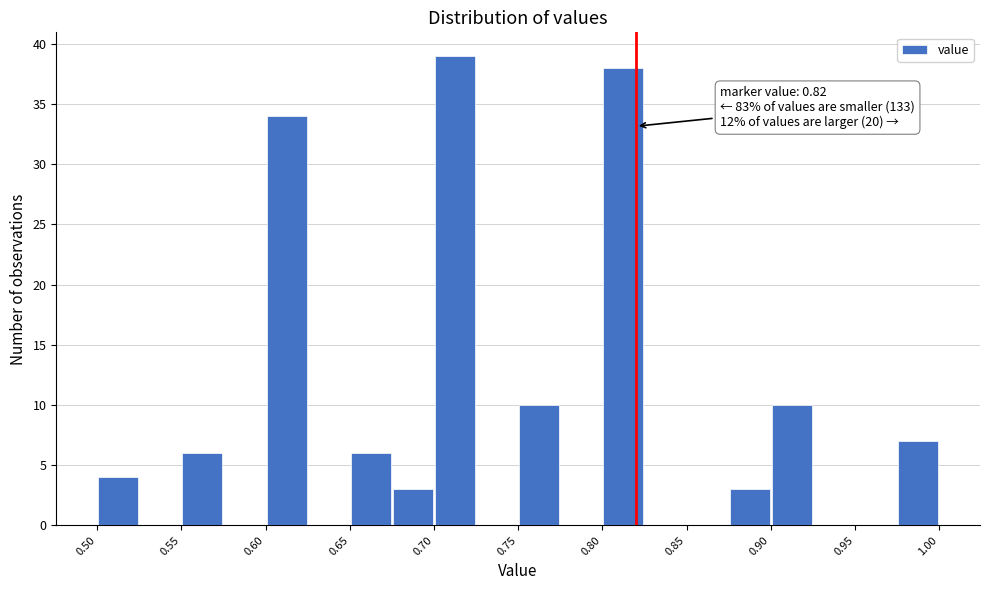

Which range on the x-axis has the tallest bar?

0.700 to 0.725